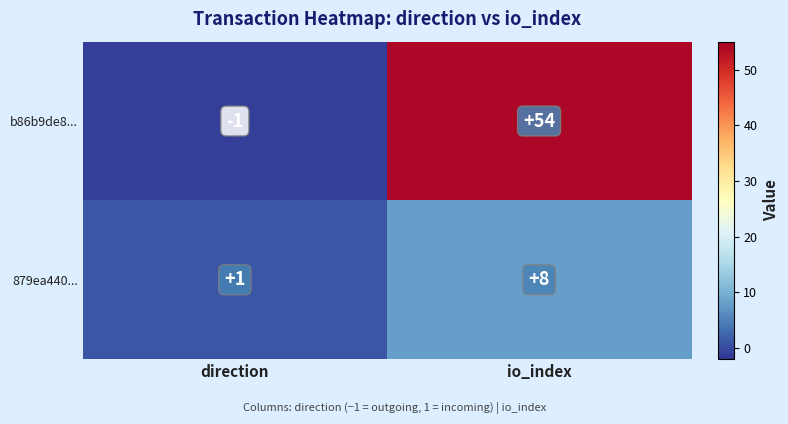

How many data points in b86b9de8... are less than 54?

1